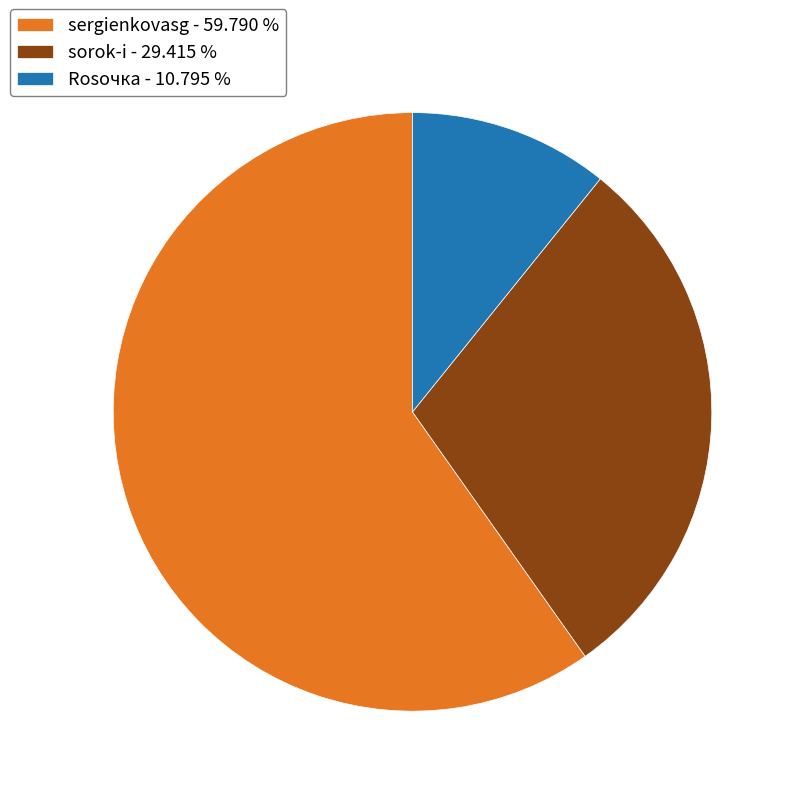

Approximately how many times larger is the value at sorok-i - 29.415 % compared to sergienkovasg - 59.790 %?

0.5